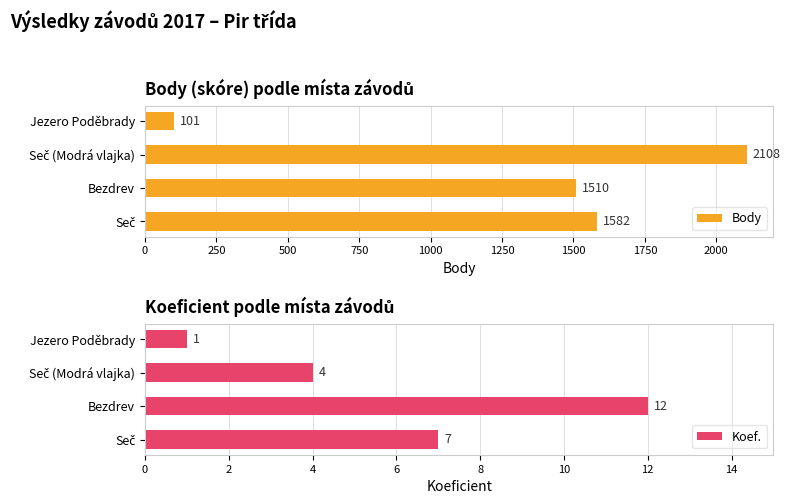

How many groups of bars are there?

4